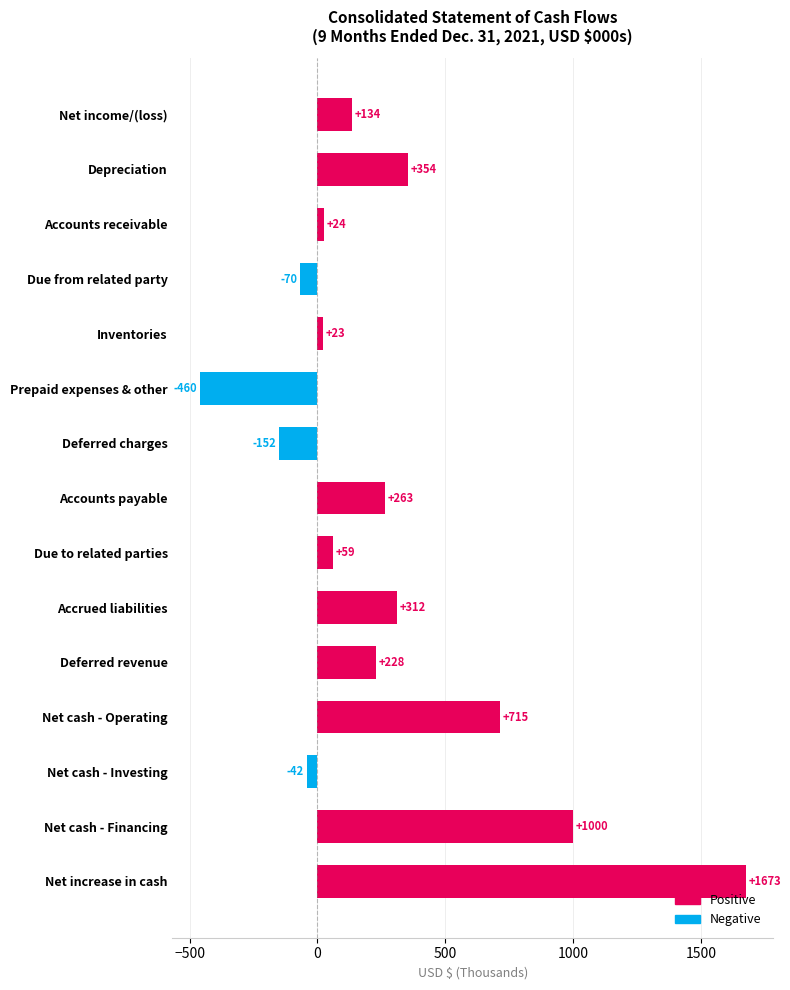

Where is Positive nearest to the value 836?

Net cash - Operating